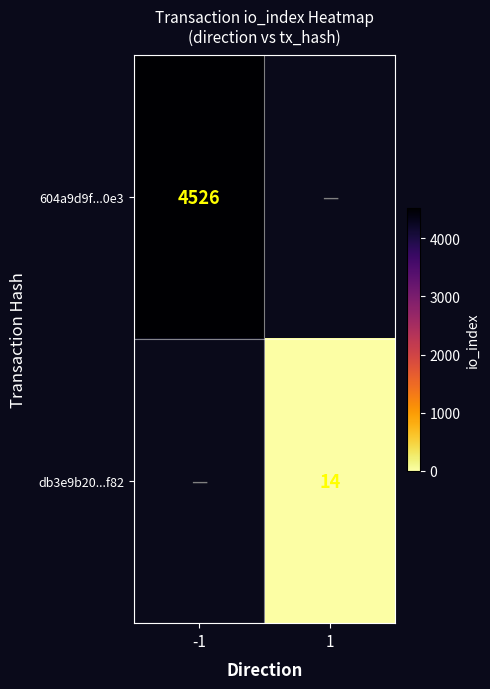

Is it true that db3e9b20...f82 equals 21 at 1?

False